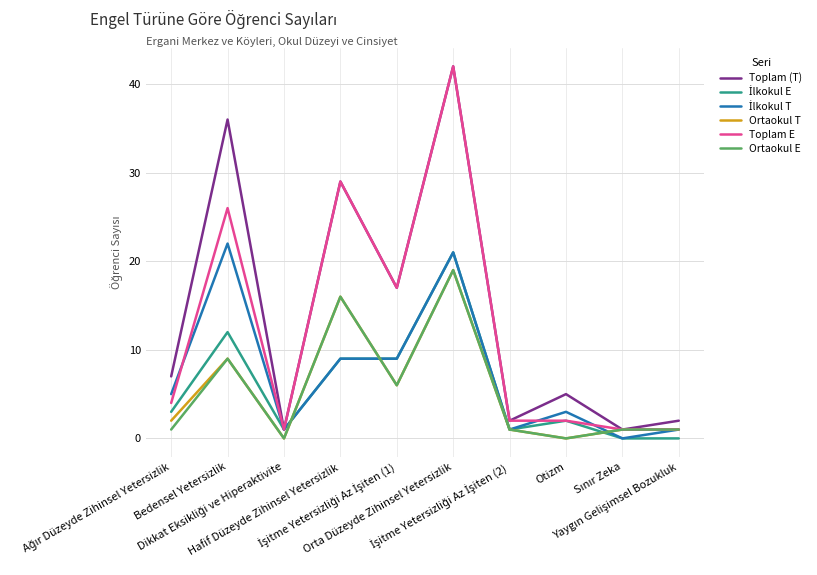

What is the highest value of the Ortaokul E series?

19